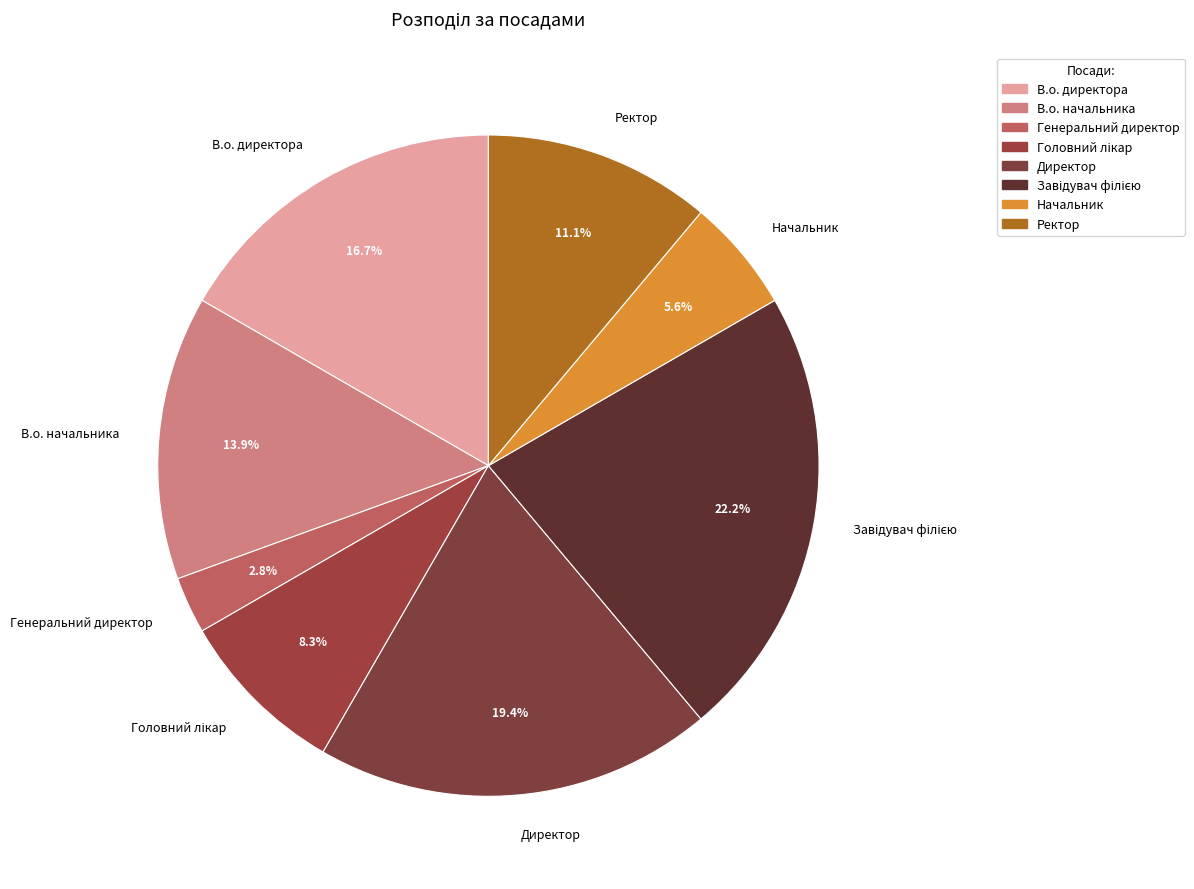

Approximately how many times larger is the value at Генеральний директор compared to Начальник?

0.5